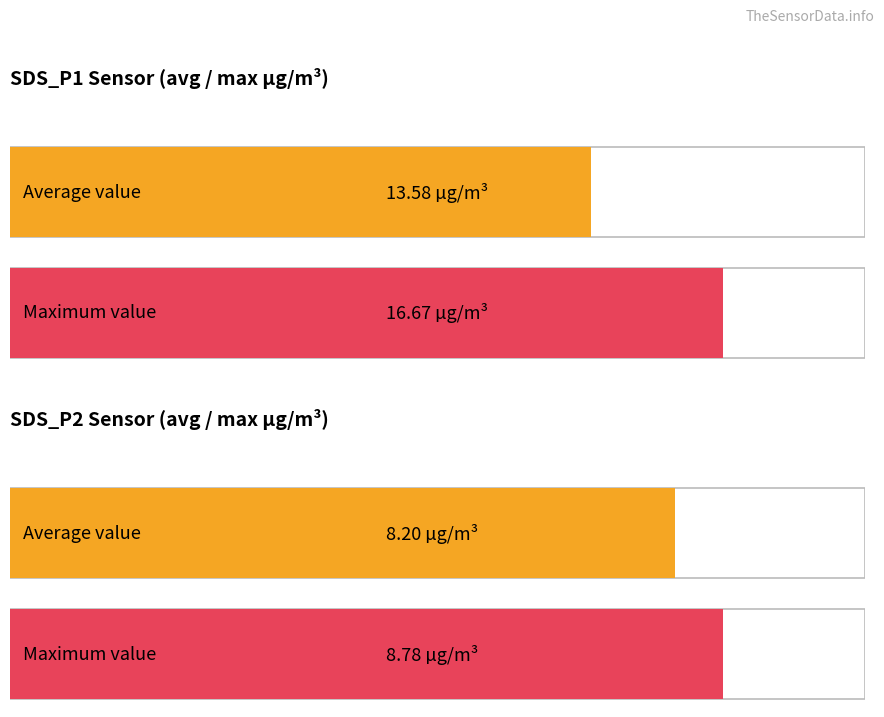

Are the bars horizontal?

Yes